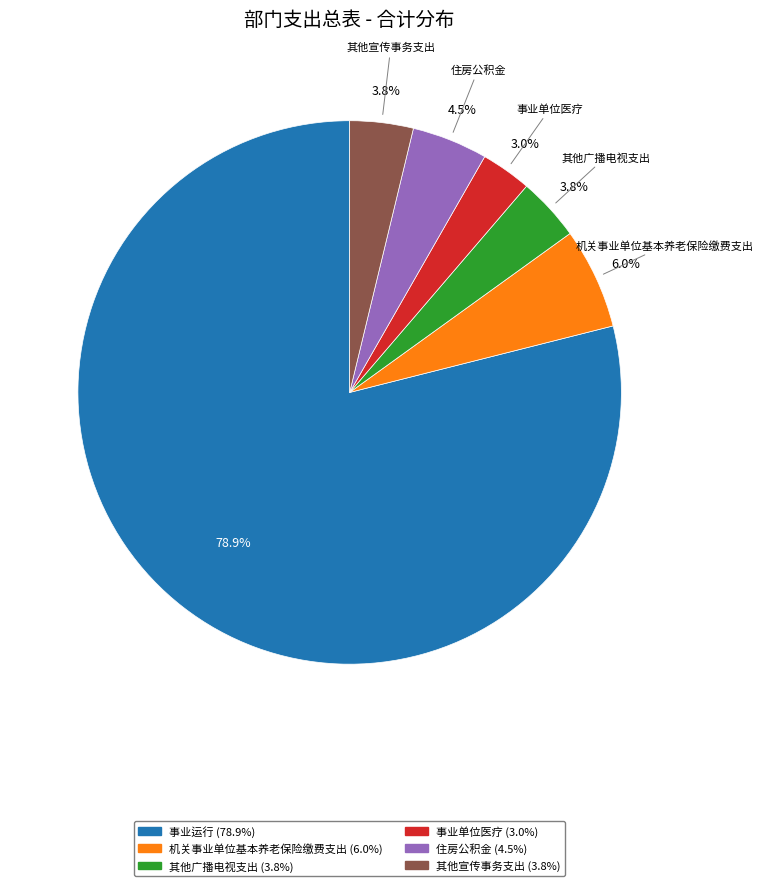

What is the smallest slice in the pie chart?

事业单位医疗